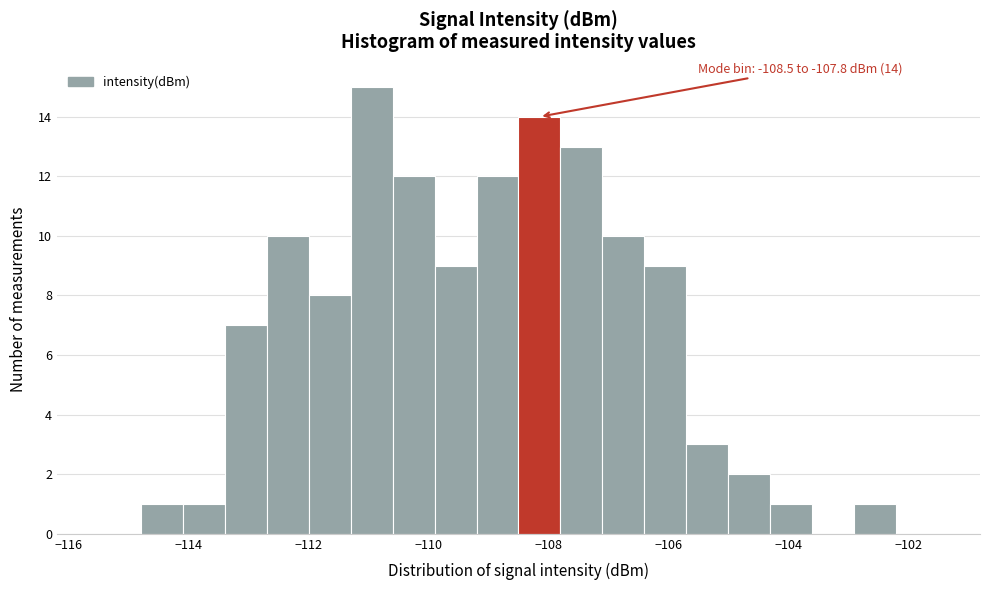

Around what value on the x-axis is the tallest bar? Give the approximate position of its centre, as read against the axis.

-111.0